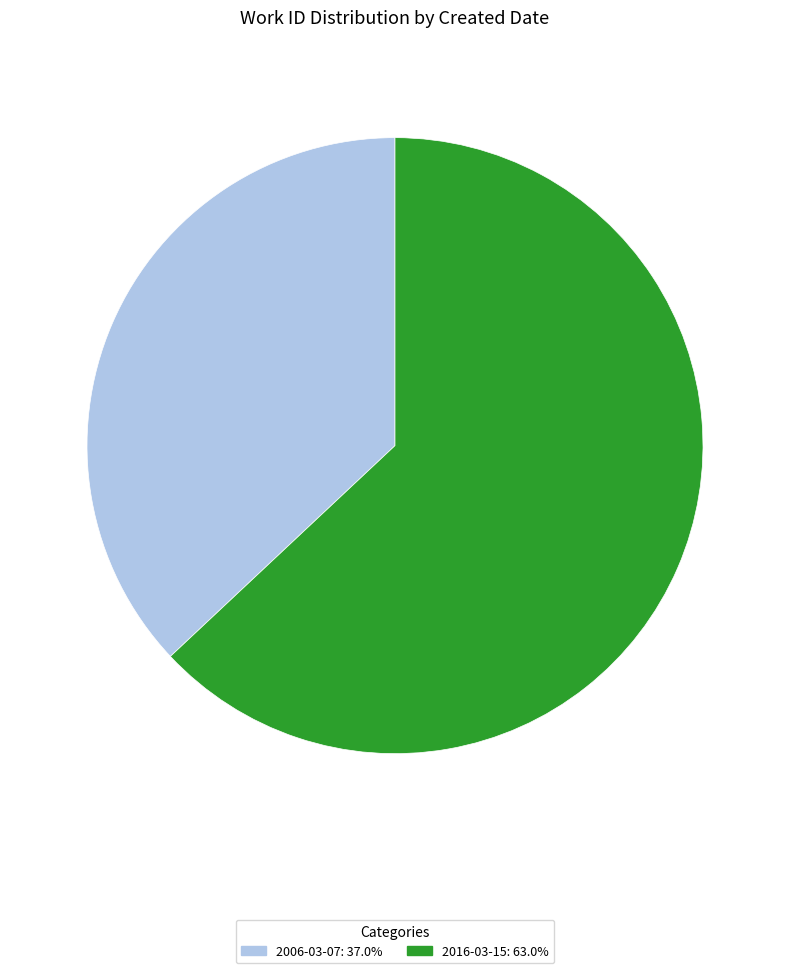

Do 2016-03-15 and 2006-03-07 together represent more than half of the pie?

Yes